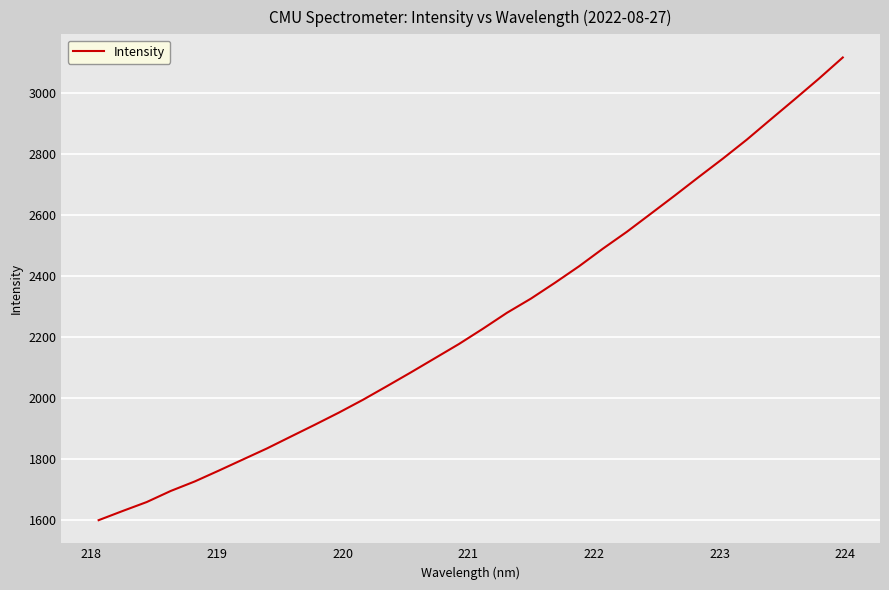

What is the minimum value shown in the chart?

1598.8